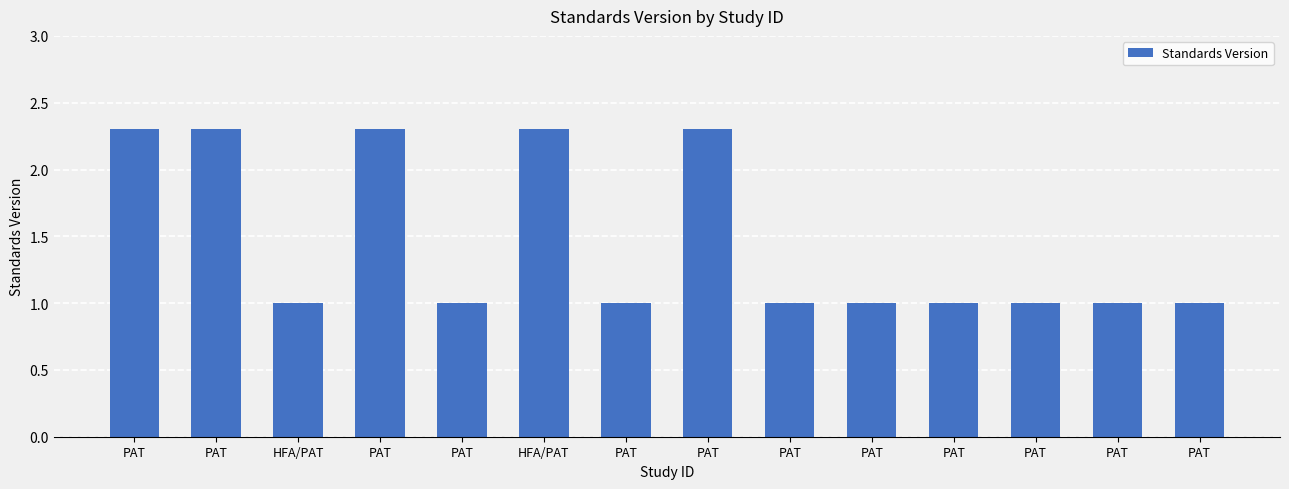

How many bars are there in total?

14